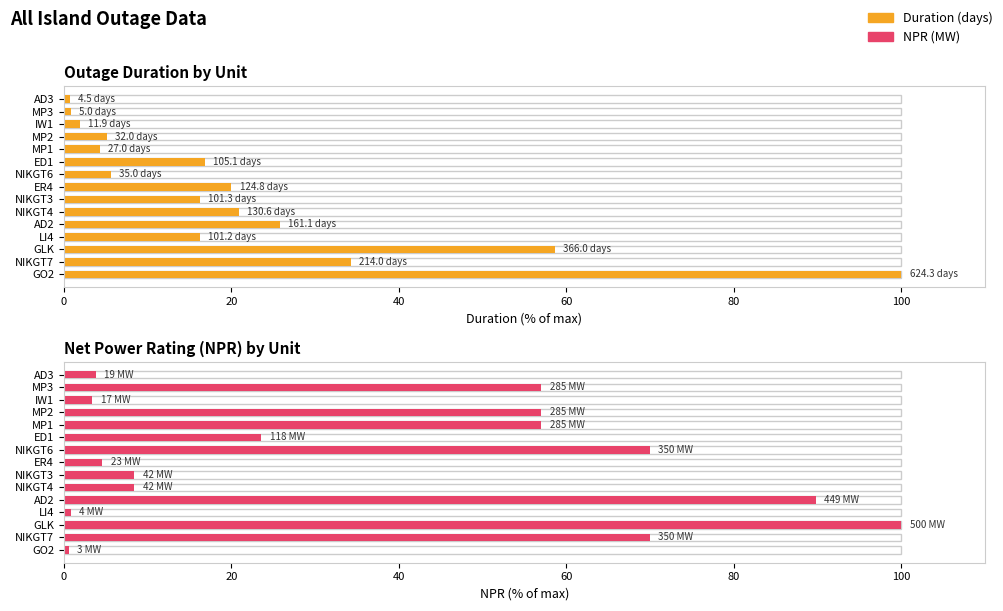

Between GLK and NIKGT4, which series saw the biggest shift?

NPR (MW)